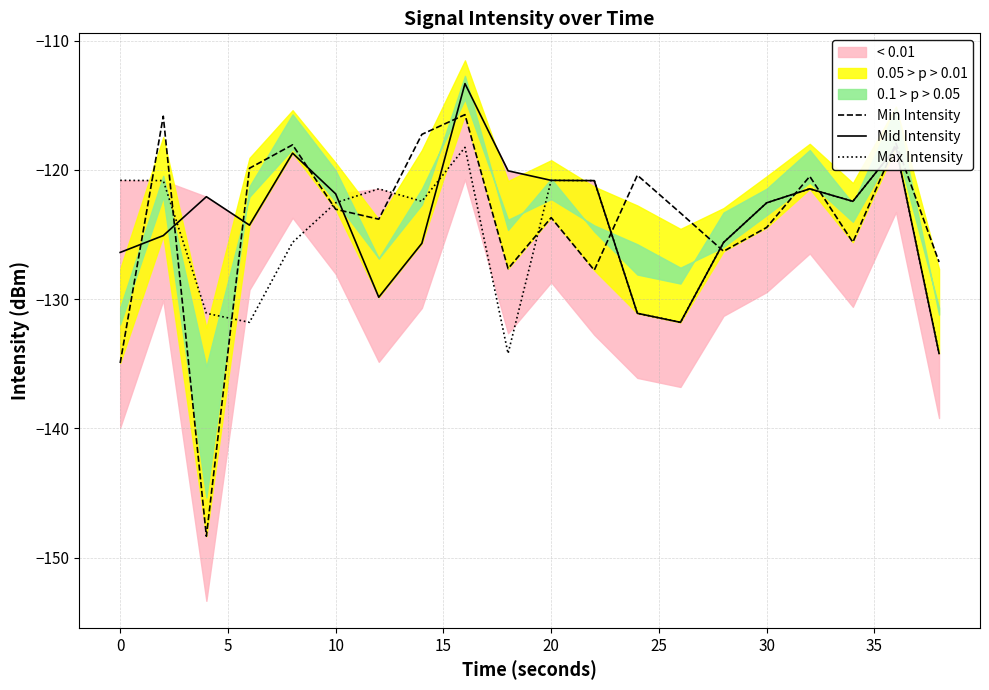

True or false: Mid Intensity has a value of -172.9 at 30.

False